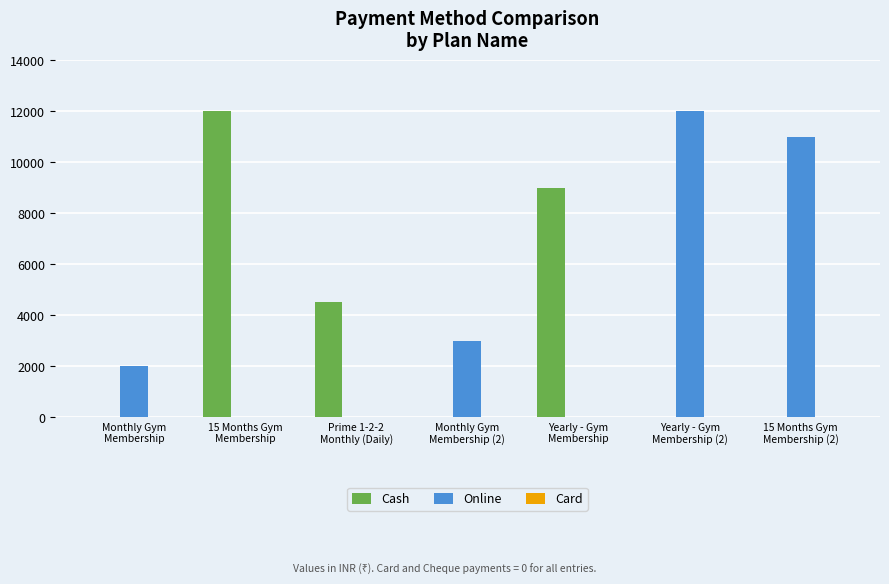

What is the average value of the Cash series?

3643